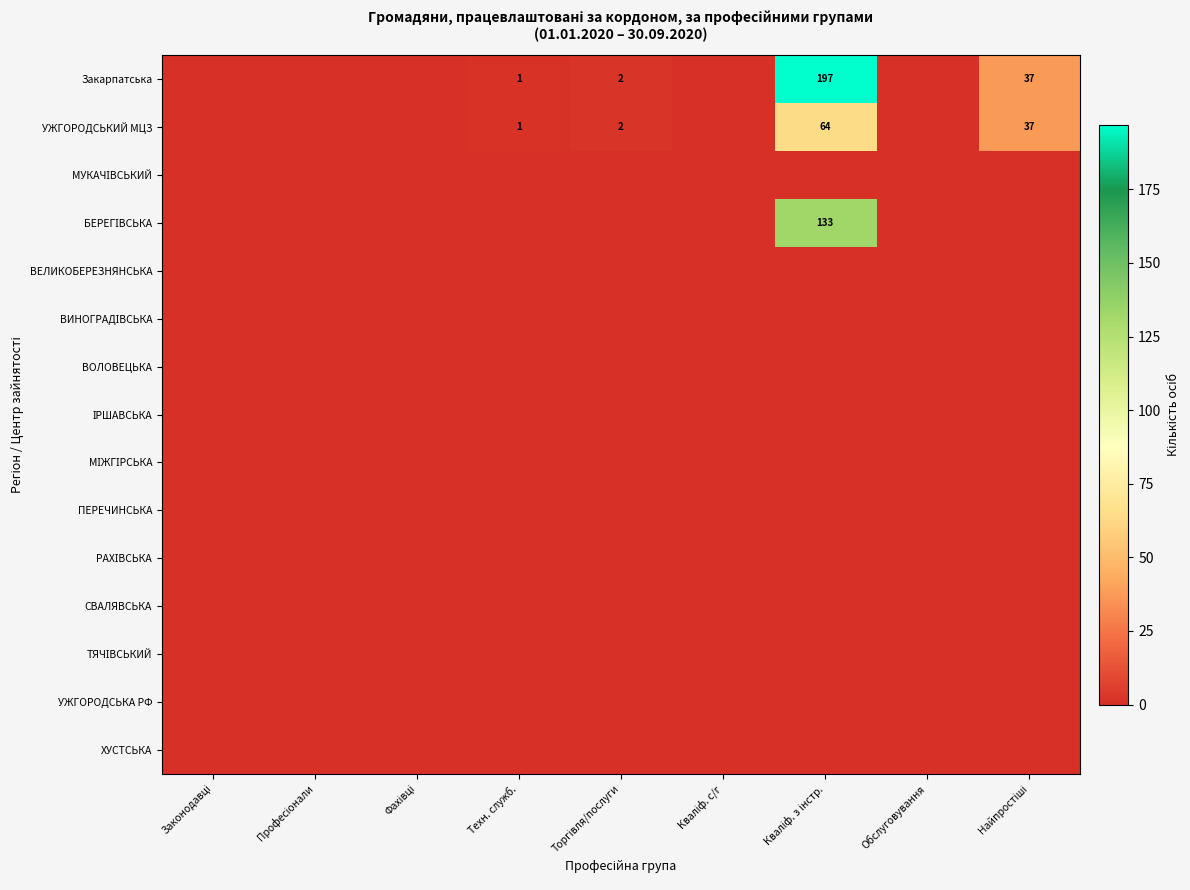

At which label does ВЕЛИКОБЕРЕЗНЯНСЬКА reach its peak?

Законодавці